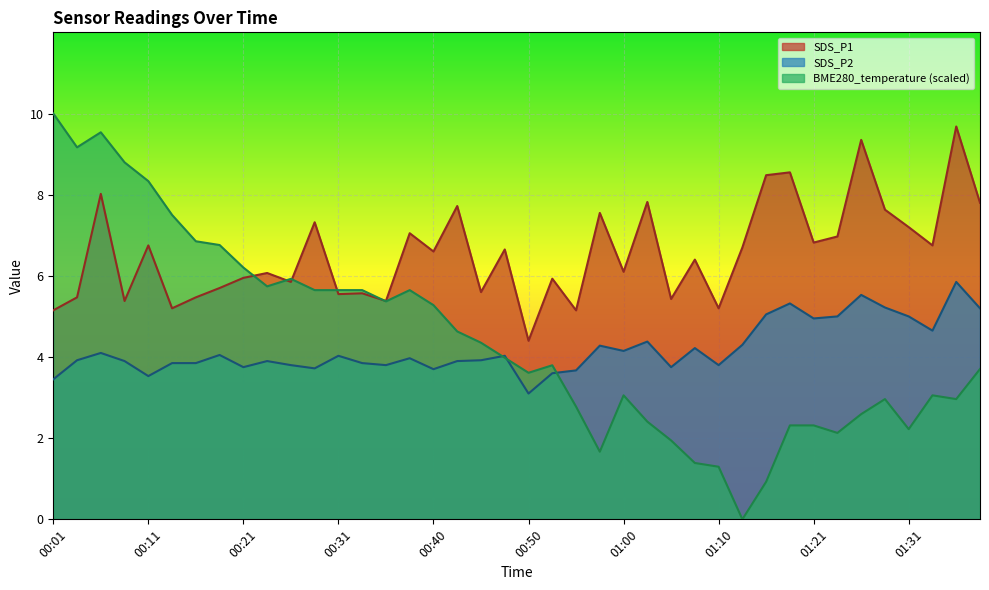

What is the maximum value shown in the chart?

10.0